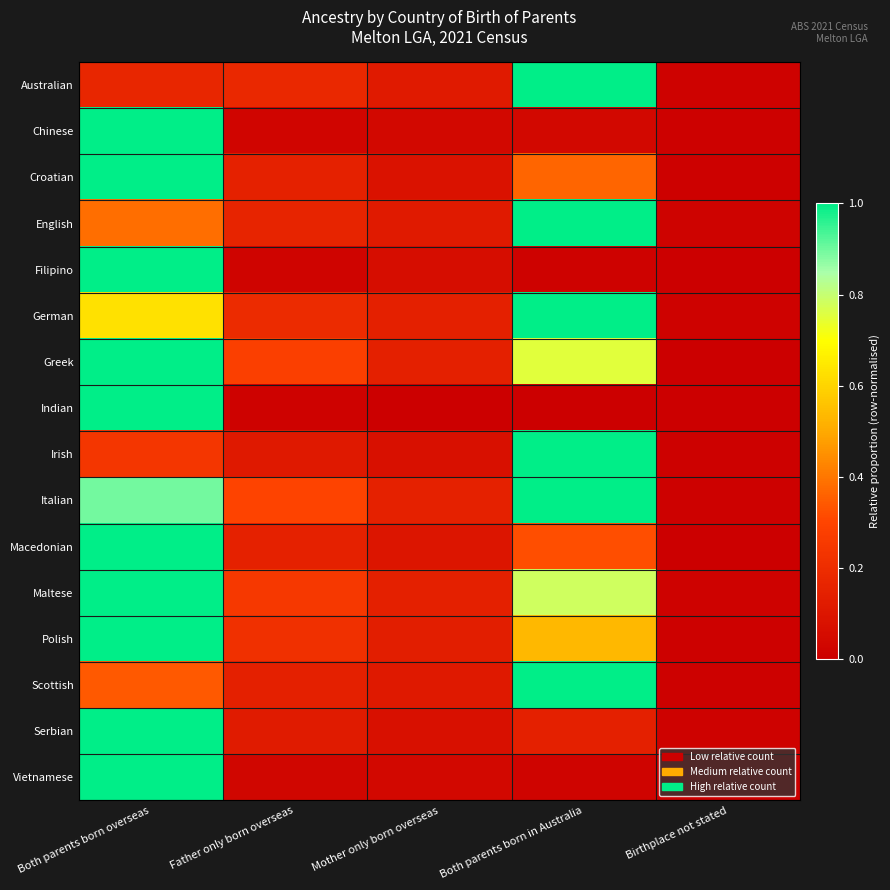

What is the total value across all series at Both parents born in Australia?

9.0